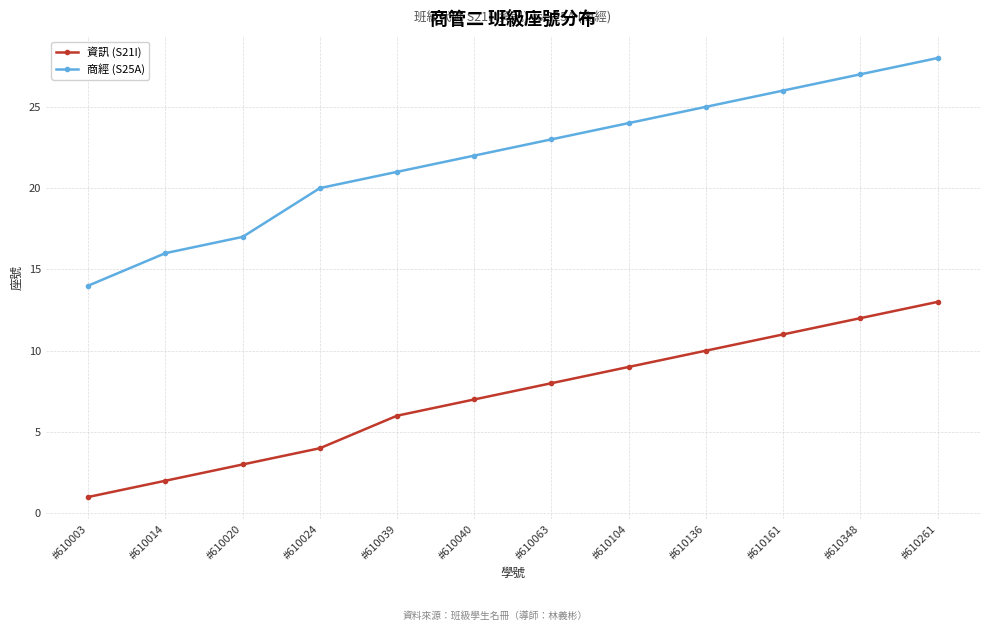

True or false: 資訊 (S21I) has more than 1 points higher than both neighbors.

False